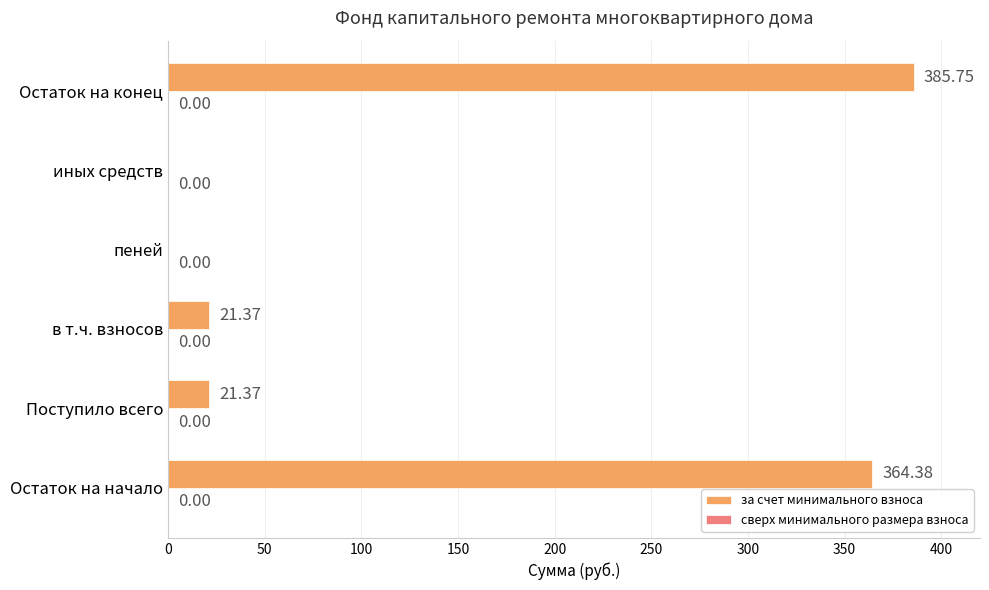

Between Поступило всего and Остаток на конец, which is larger?

Остаток на конец